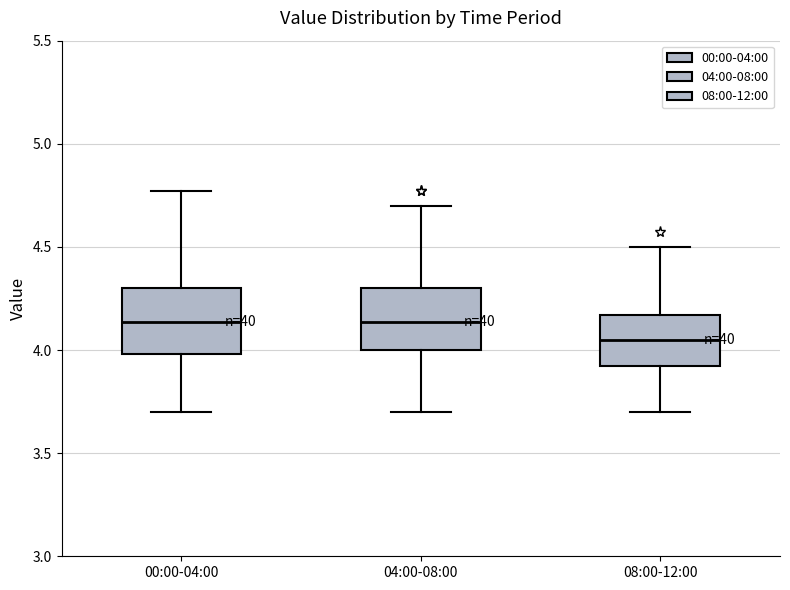

Reading left to right, transcribe this box plot: for each box, give where its median line is, the range the box spans, and where its two whiskers end, as read against the y-axis. The values are not printed on the chart, so give them approximately, as read against the axis.

00:00-04:00: median 4.15, box 4.00 to 4.30, whiskers 3.70 to 4.75
04:00-08:00: median 4.15, box 4.00 to 4.30, whiskers 3.70 to 4.70
08:00-12:00: median 4.05, box 3.90 to 4.15, whiskers 3.70 to 4.50